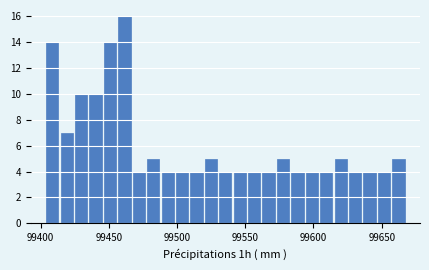

Around what value on the x-axis is the tallest bar? Give the approximate position of its centre, as read against the axis.

99460